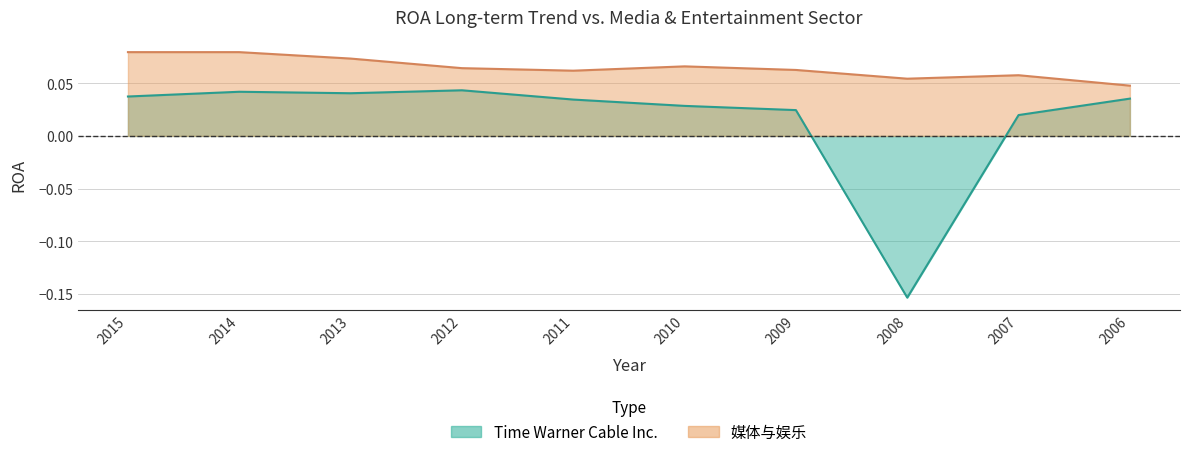

What is the lowest value of the Time Warner Cable Inc. series?

-0.2